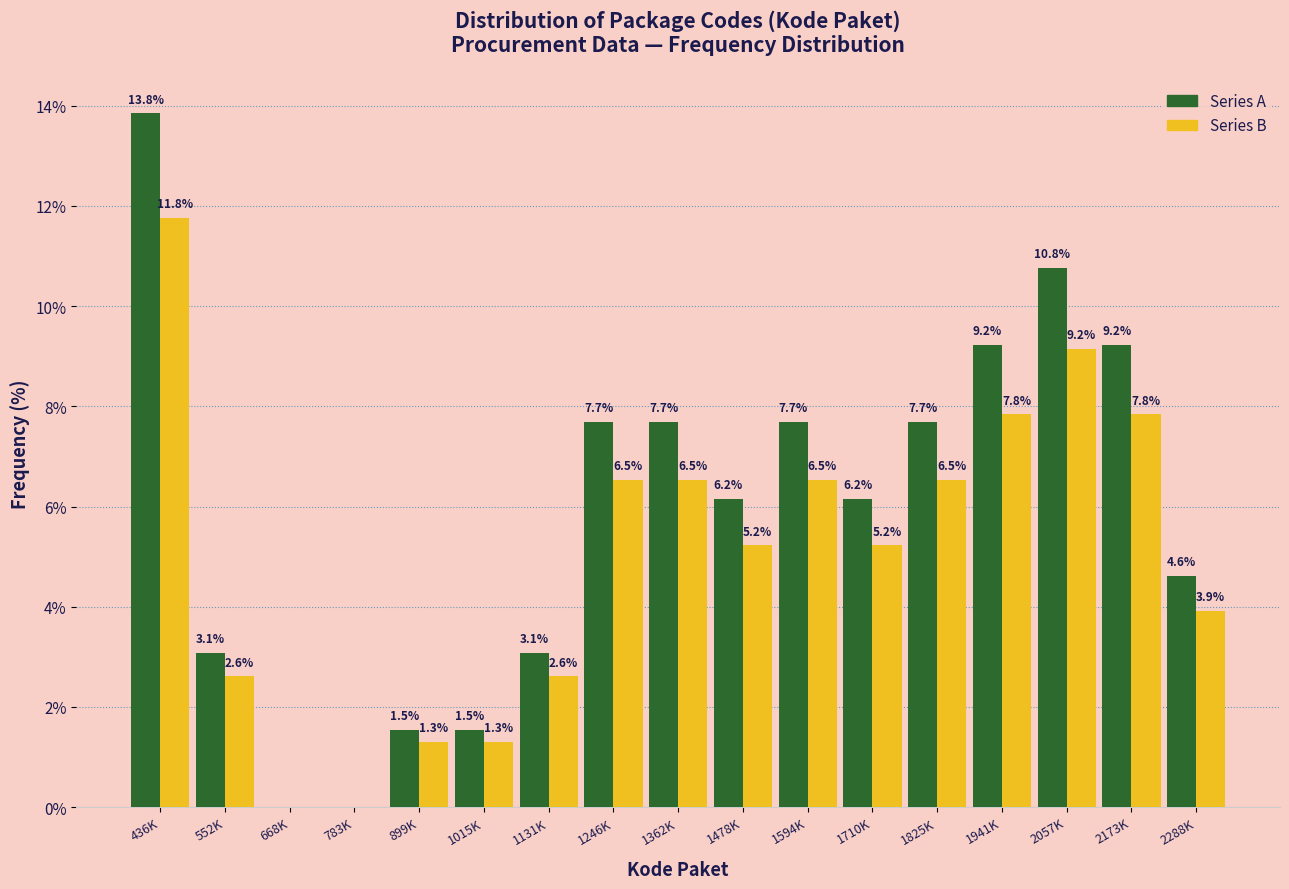

Reading left to right, what are all the values shown in this chart?

Series A: 436K=13.8	552K=3.1	668K=0.0	783K=0.0	899K=1.5	1015K=1.5	1131K=3.1	1246K=7.7	1362K=7.7	1478K=6.2	1594K=7.7	1710K=6.2	1825K=7.7	1941K=9.2	2057K=10.8	2173K=9.2	2288K=4.6
Series B: 436K=11.8	552K=2.6	668K=0.0	783K=0.0	899K=1.3	1015K=1.3	1131K=2.6	1246K=6.5	1362K=6.5	1478K=5.2	1594K=6.5	1710K=5.2	1825K=6.5	1941K=7.8	2057K=9.2	2173K=7.8	2288K=3.9